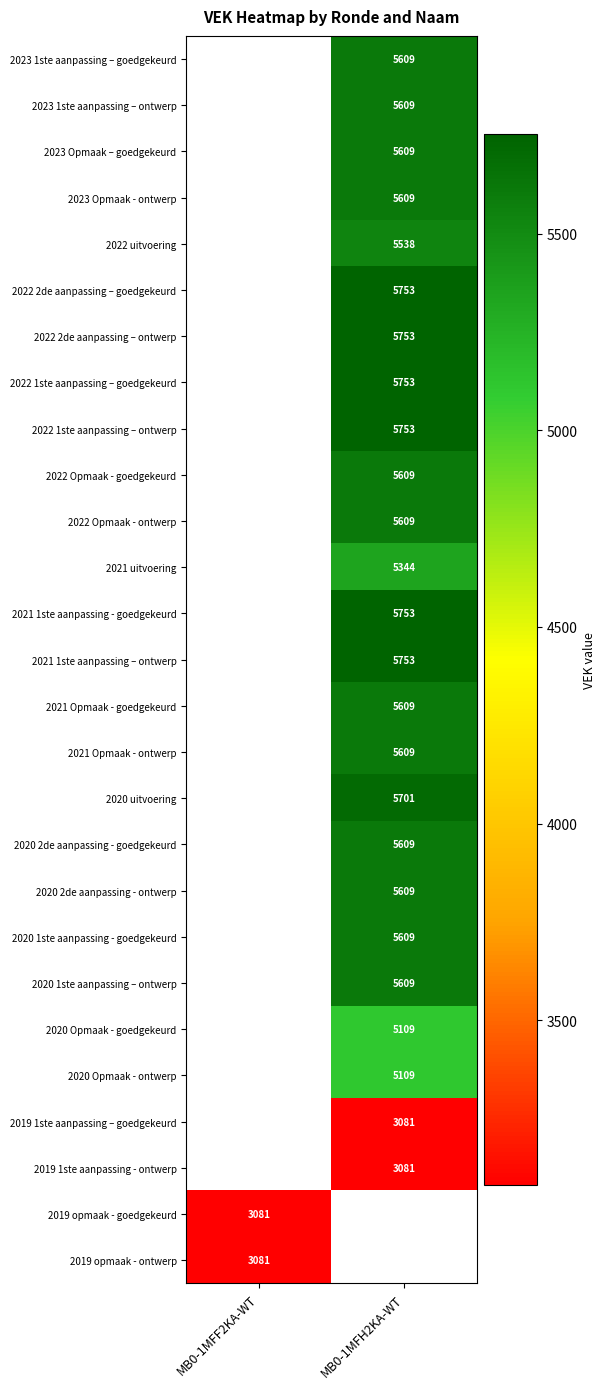

True or false: 2020 Opmaak - ontwerp has a value of 5109 at MB0-1MFH2KA-WT.

True